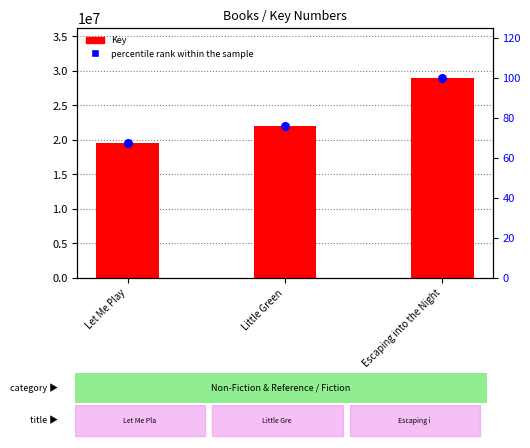

What are all the series names shown in the legend?

Key, percentile rank within the sample